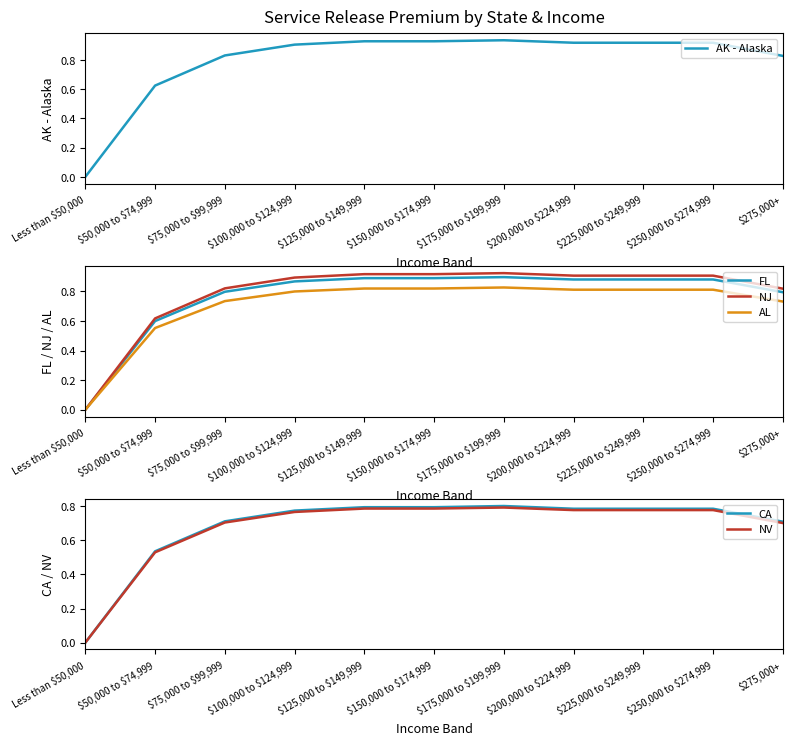

What is the sum of the FL values at \$150,000 to \$174,999 and \$75,000 to \$99,999?

1.7